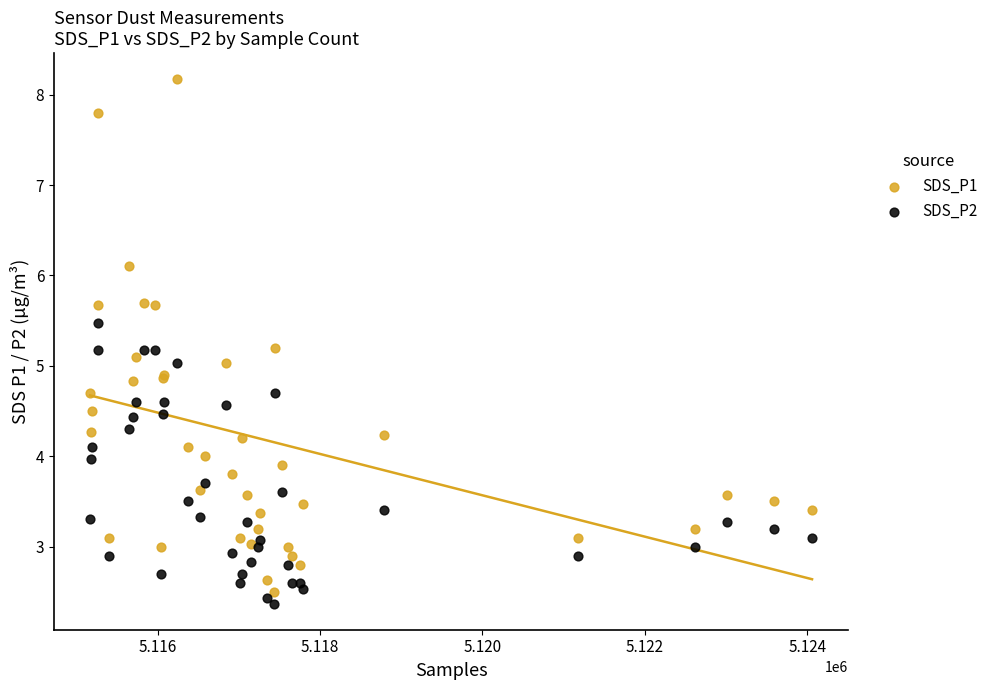

What is the X range (max minus min) for the scatter plot?

8895.0